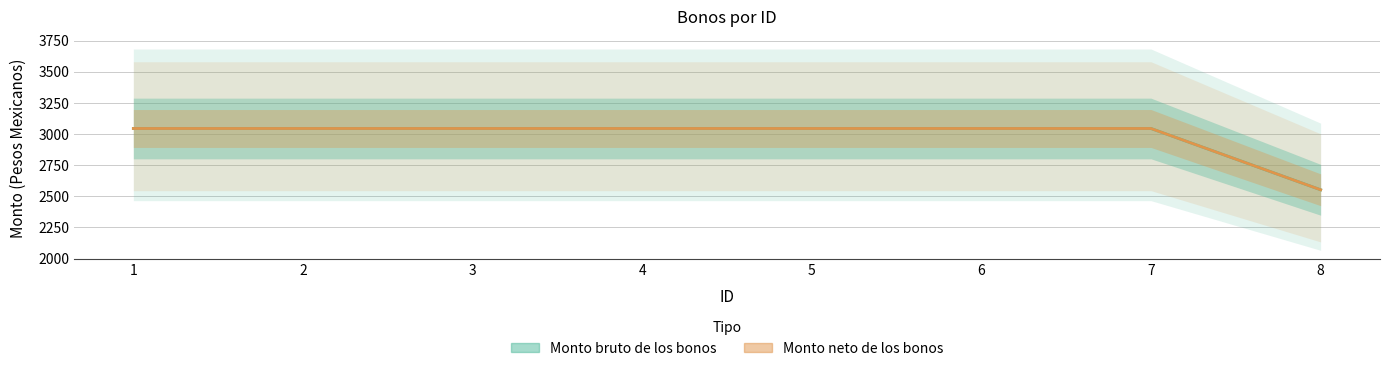

Count the number of data series in this chart.

2